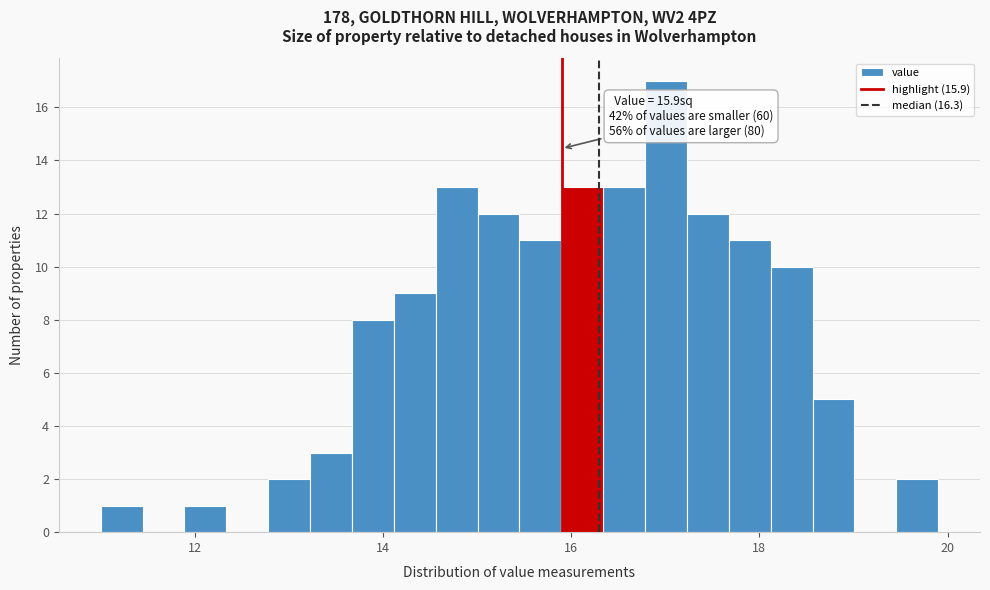

Read against the x-axis, roughly where is the centre of the tallest bar?

17.0